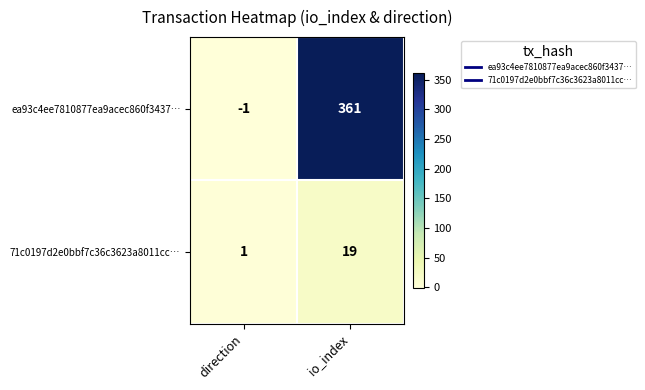

Reading right to left, extract all data points from this chart.

ea93c4ee7810877ea9acec860f3437…: 361	-1
71c0197d2e0bbf7c36c3623a8011cc…: 19	1